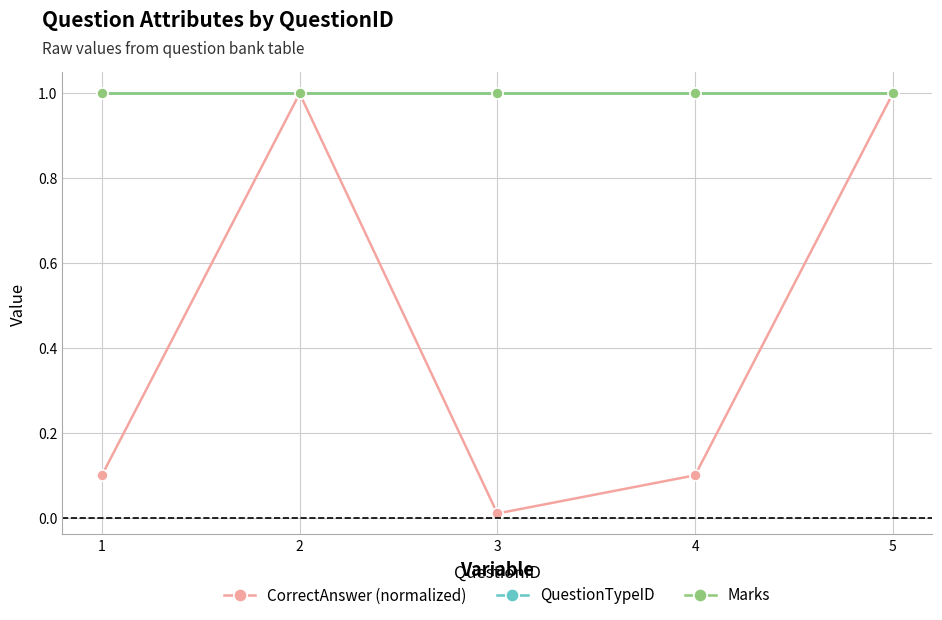

Between 4 and 2, which is larger?

2